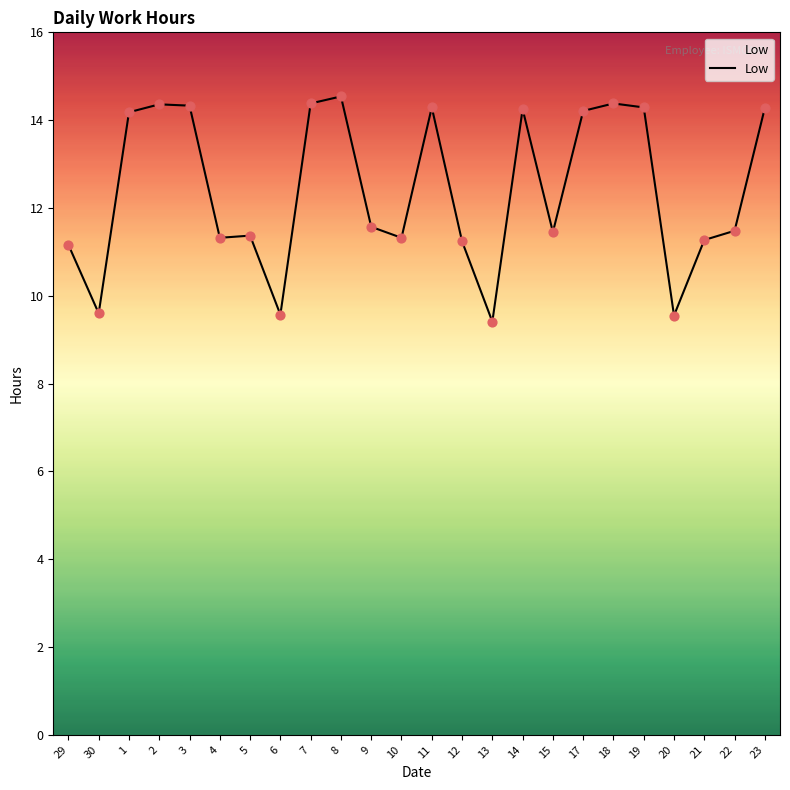

Approximately how many times larger is the value at 20 compared to 29?

0.9